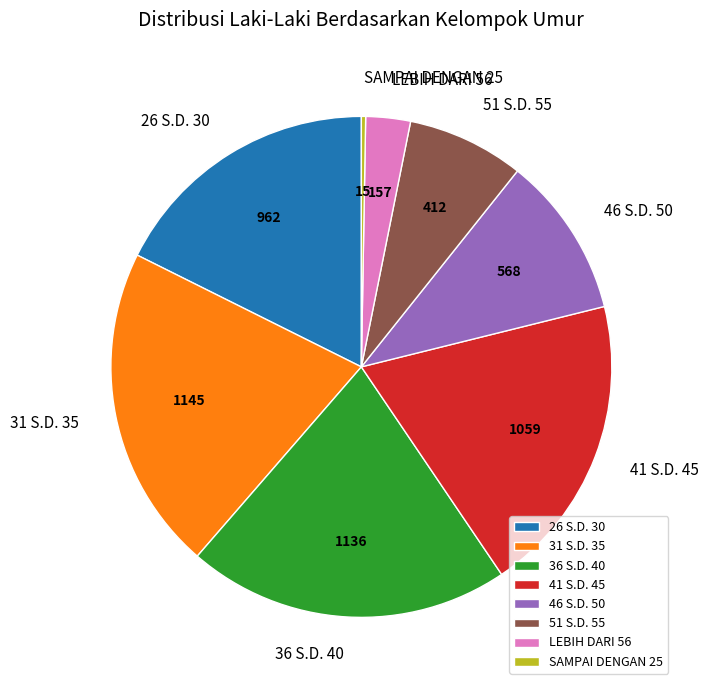

Does any single category account for the majority?

No